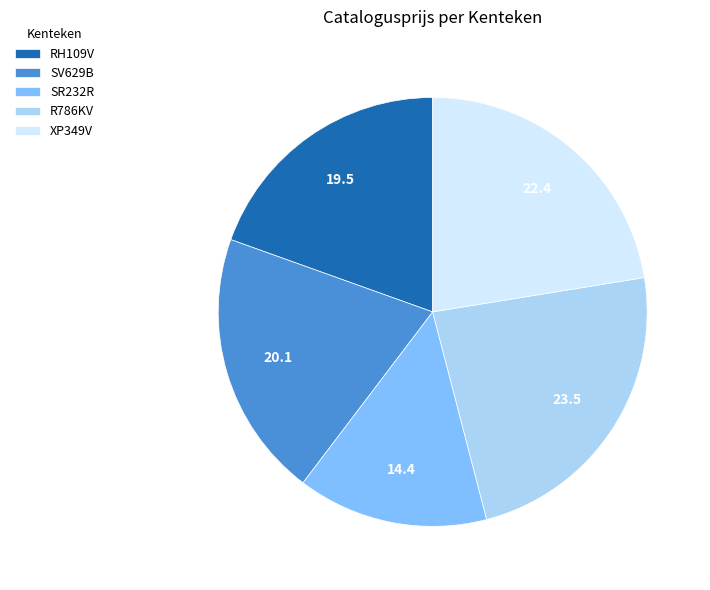

Which category has the biggest portion of the pie?

R786KV